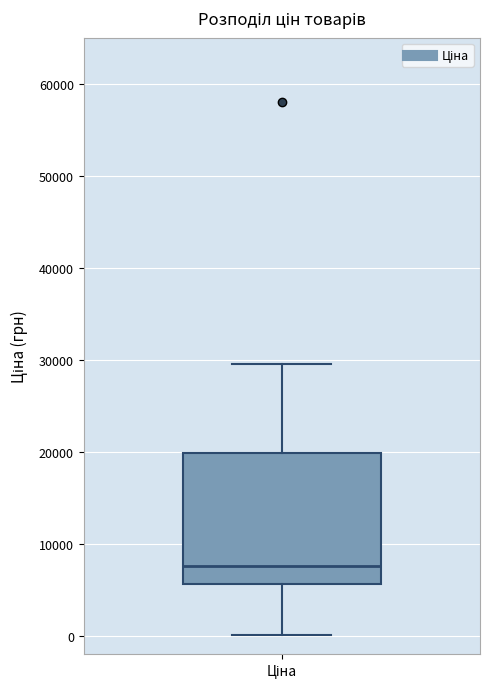

Transcribe this box plot: give where the median line is, the range the box spans, and where the two whiskers end, as read against the y-axis. The values are not printed on the chart, so give them approximately, as read against the axis.

median 8000, box 6000 to 20000, whiskers 0 to 30000